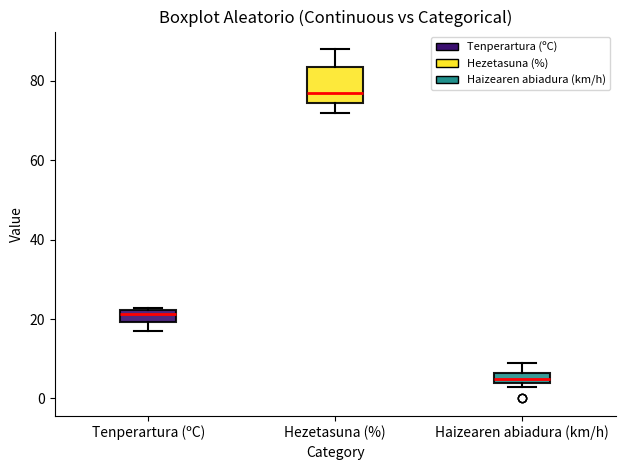

Comparing the boxes themselves (not the whiskers), which one is the tallest?

Hezetasuna (%)